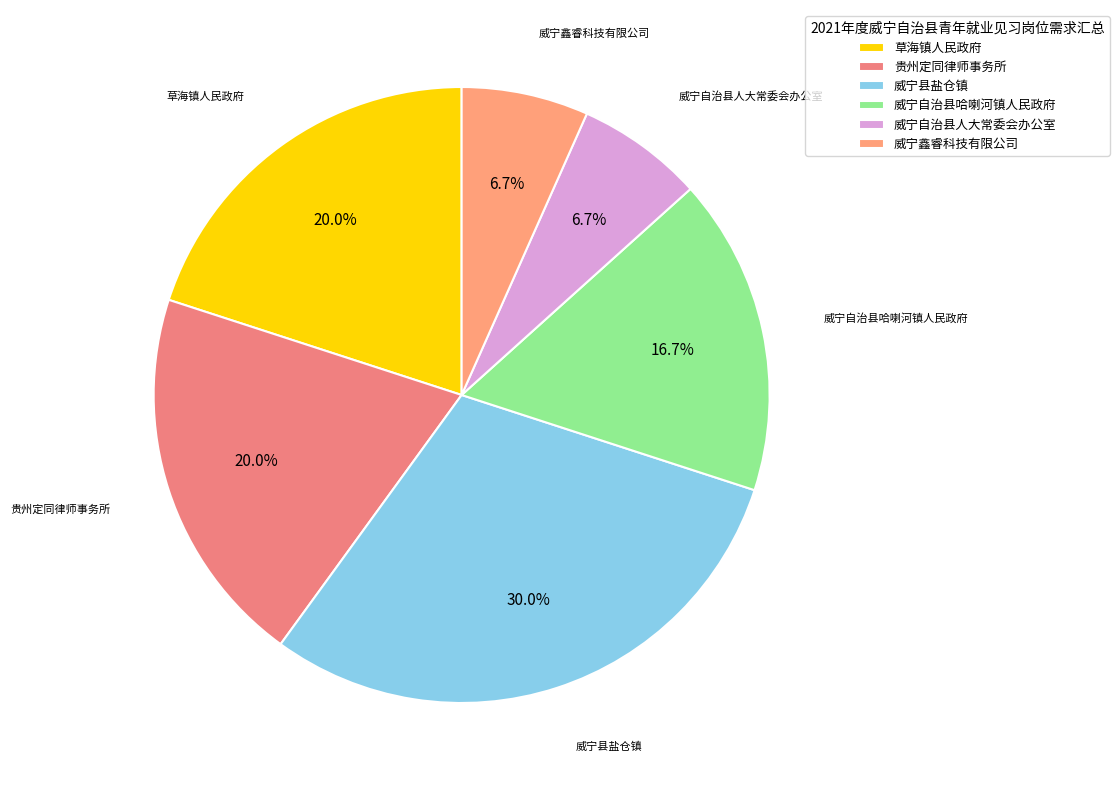

What is the total percentage of 威宁自治县哈喇河镇人民政府 and 草海镇人民政府?

36.7%